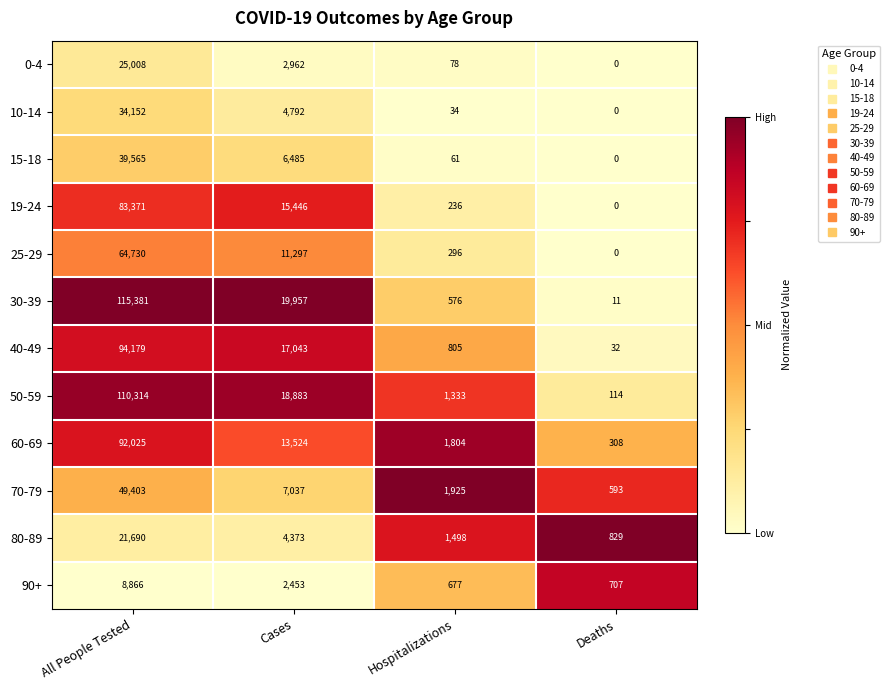

Rank the series at Cases from lowest to highest value.

90+, 0-4, 80-89, 10-14, 15-18, 70-79, 25-29, 60-69, 19-24, 40-49, 50-59, 30-39